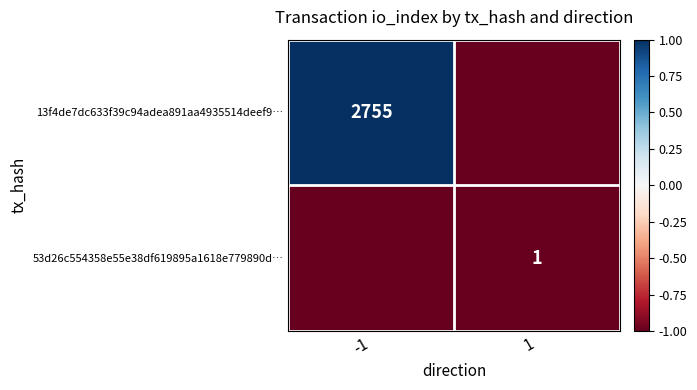

Is the value of 13f4de7dc633f39c94adea891aa4935514deef9… at -1 greater than the value of 53d26c554358e55e38df619895a1618e779890d… at 1?

Yes